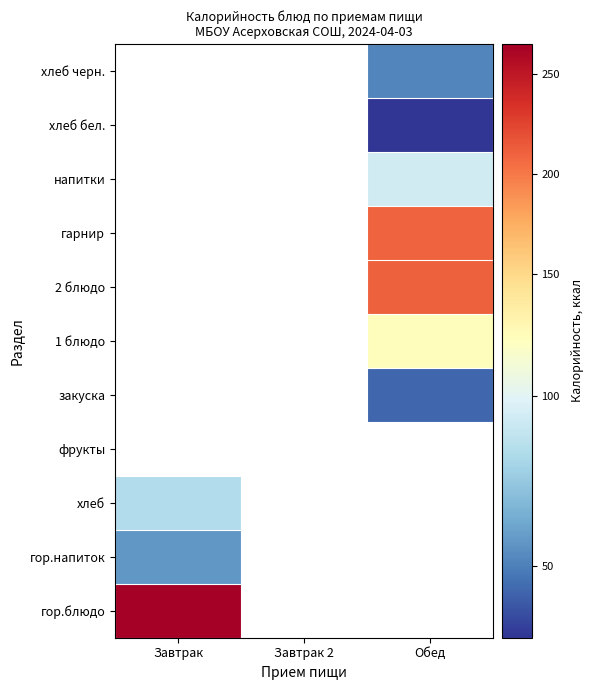

Which category has the lowest value in the гор.напиток series?

Завтрак